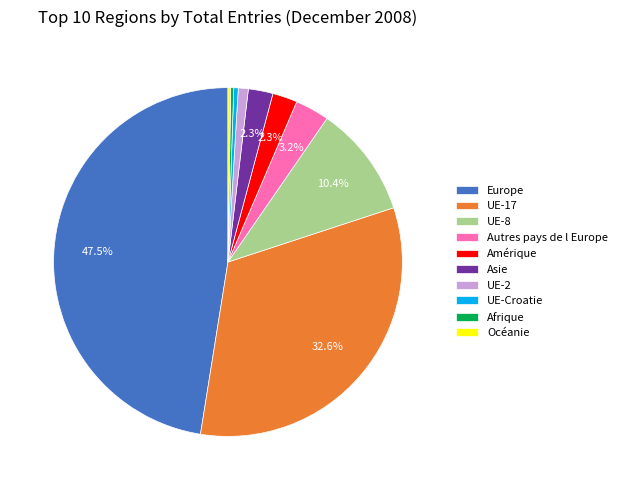

True or false: Asie accounts for 2% of the total.

True